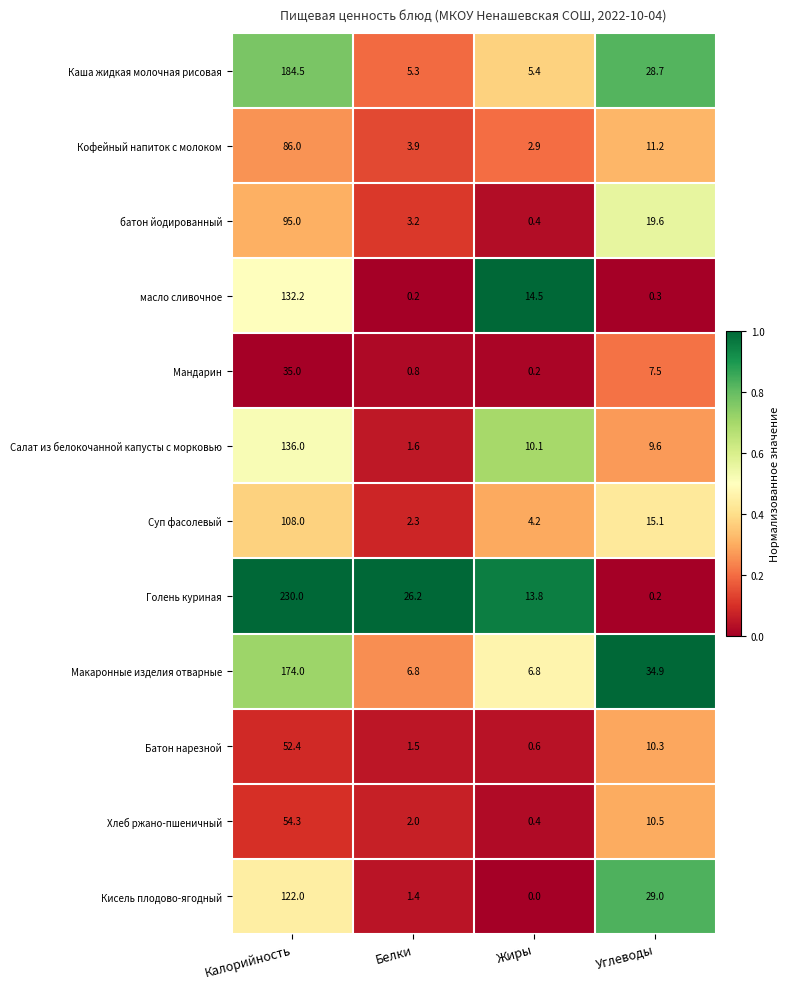

What is the difference between the maximum and second lowest values in the Мандарин series?

34.2